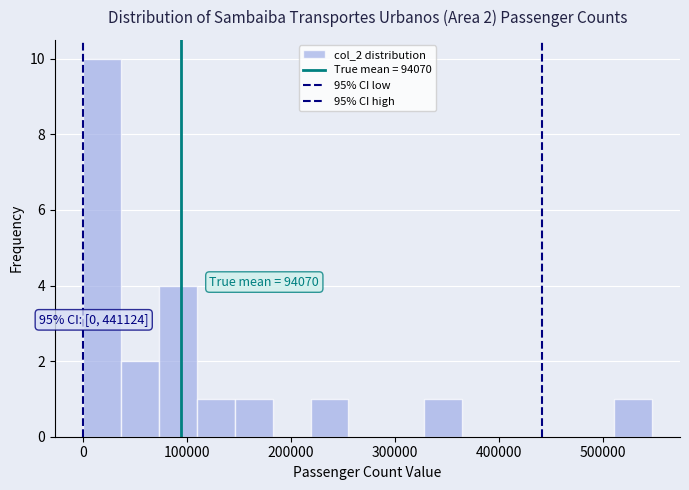

Around what value on the x-axis is the tallest bar? Give the approximate position of its centre, as read against the axis.

20000